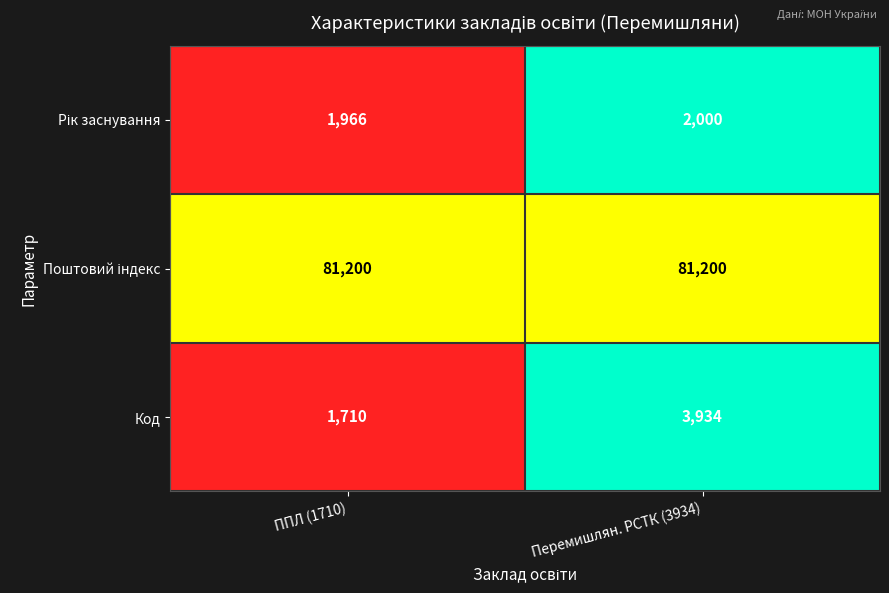

What is the difference between the highest and lowest values at Перемишлян. РСТК (3934)?

79200